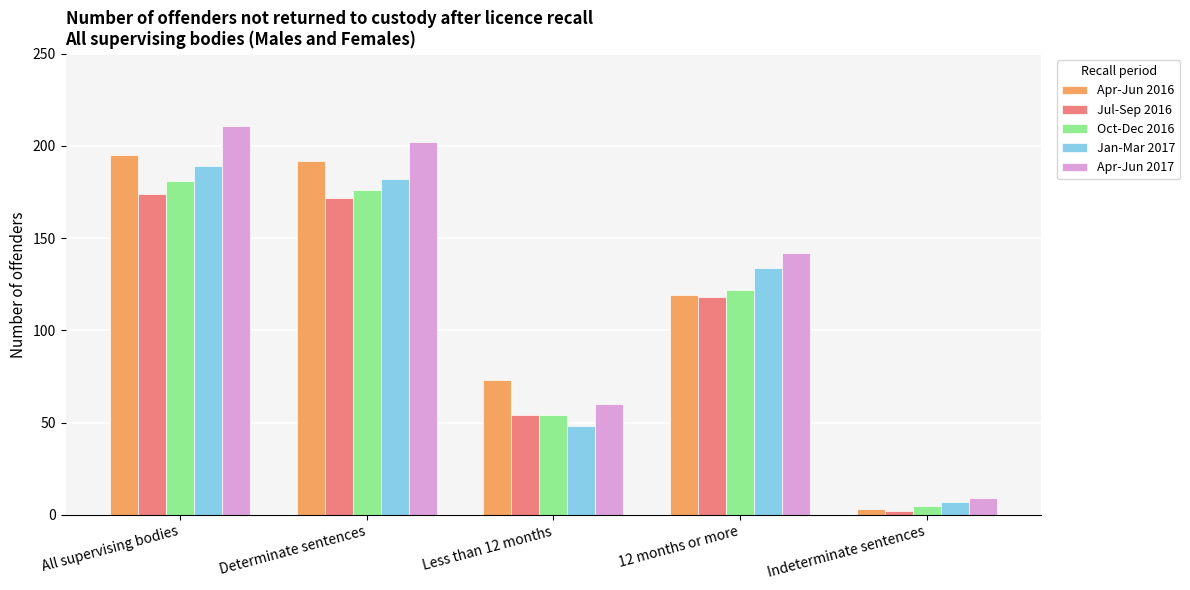

Which series has the largest range (max minus min)?

Apr-Jun 2017